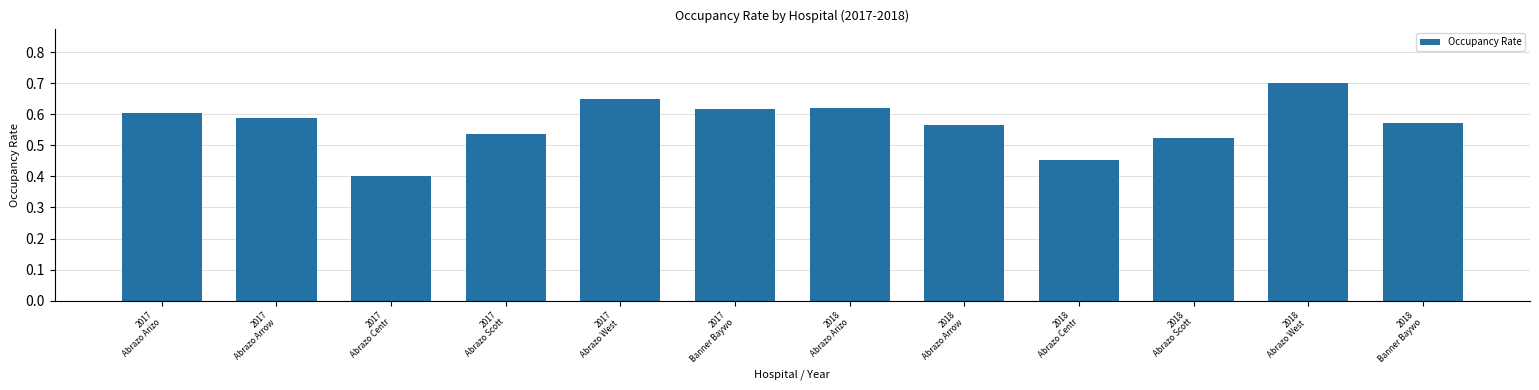

Are the bars grouped side by side (vs. stacked)?

No